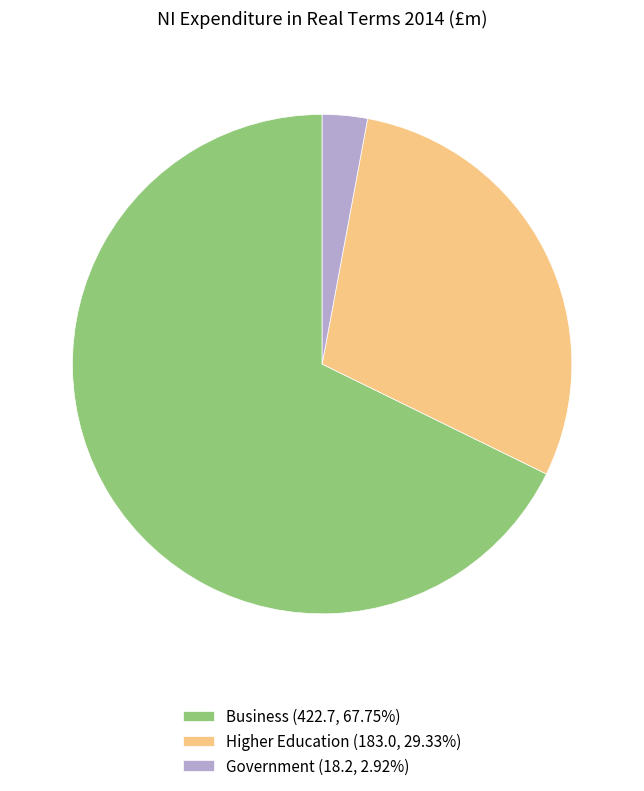

Which slice represents more than half of the pie?

Business